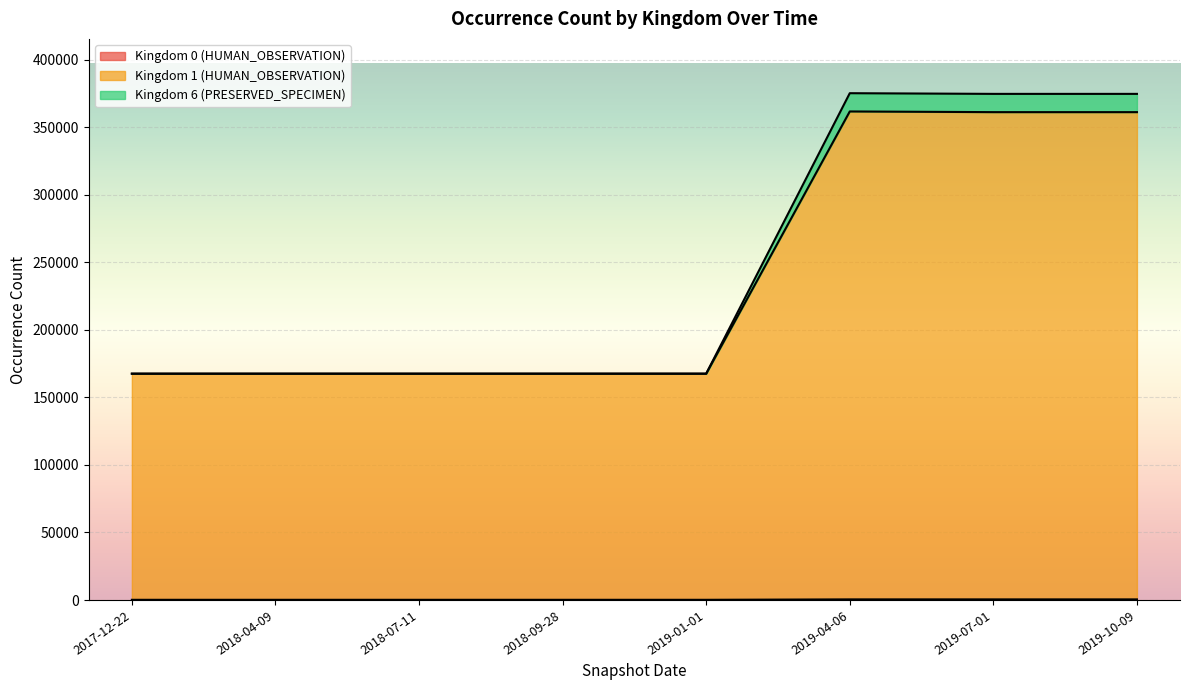

What are all the series names shown in the legend?

Kingdom 0 (HUMAN_OBSERVATION), Kingdom 1 (HUMAN_OBSERVATION), Kingdom 6 (PRESERVED_SPECIMEN)